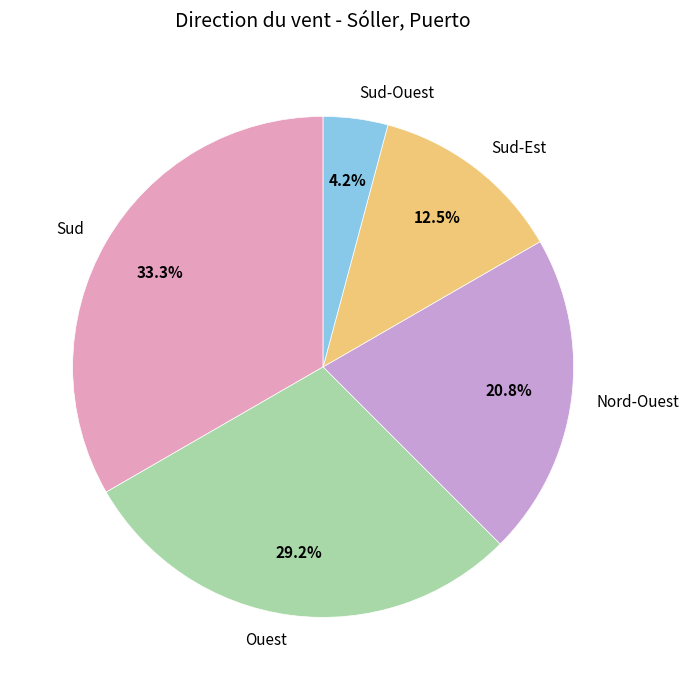

To the nearest percent, what is the difference between the largest and smallest slice percentages?

29%